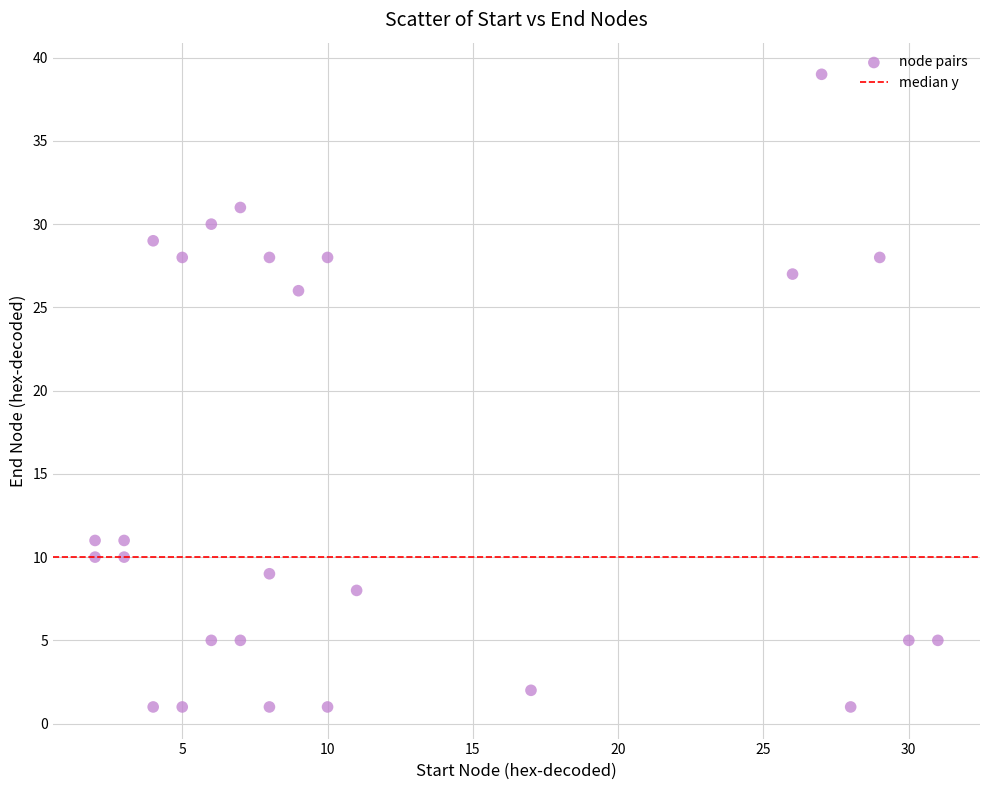

What is the range of Y values (max minus min)?

38